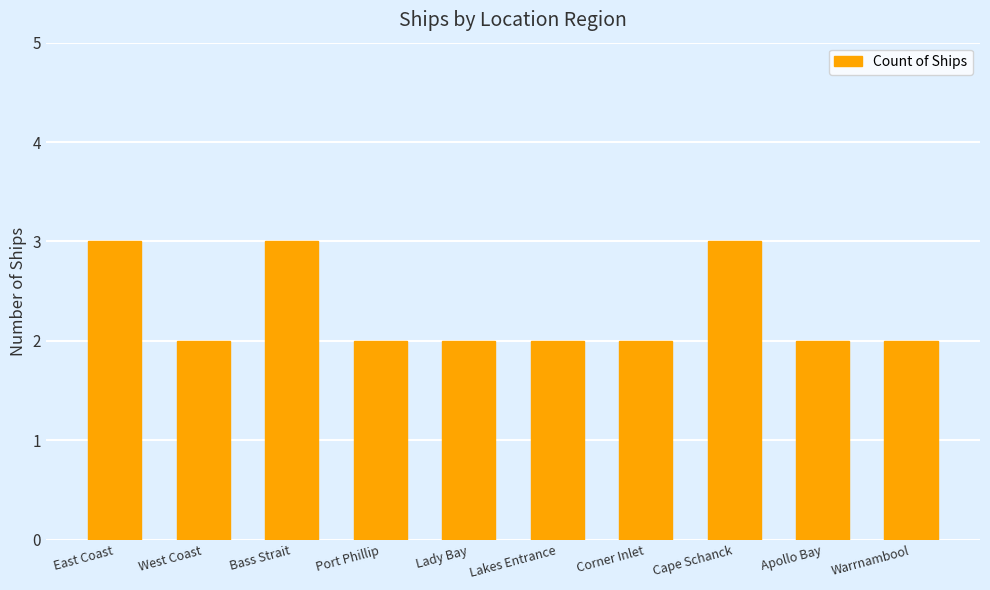

The value at Port Phillip is 2. True or false?

True